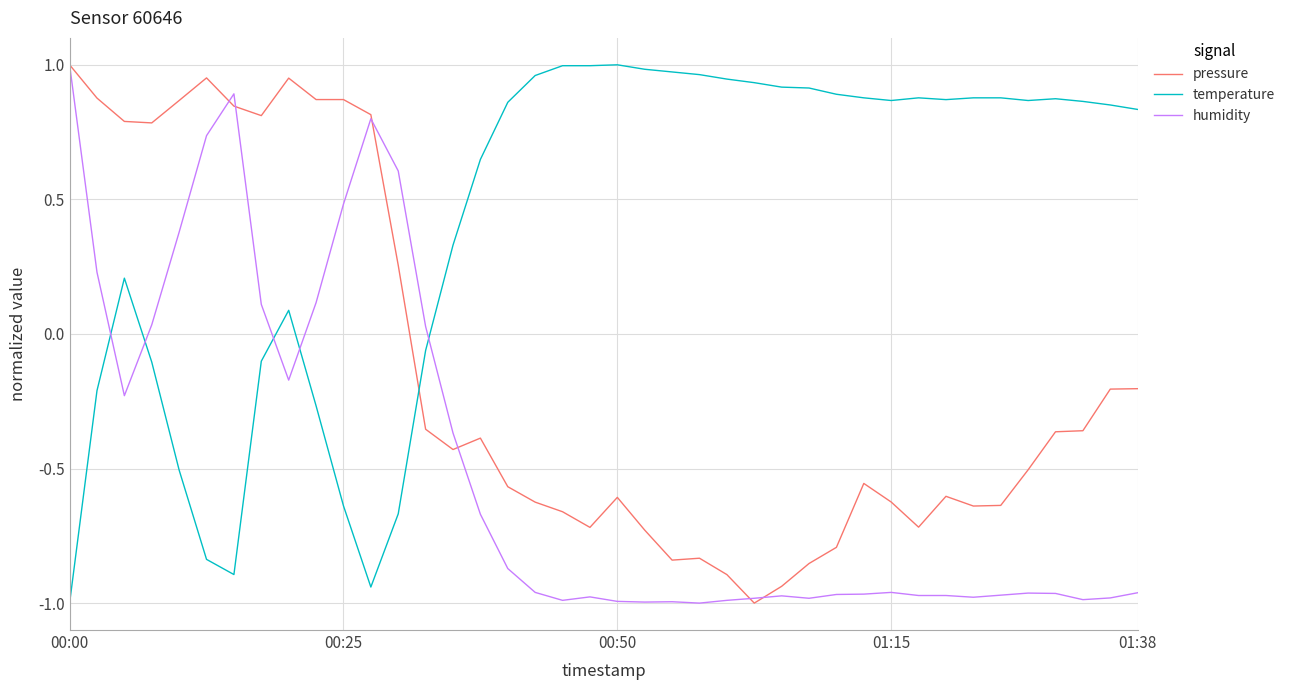

Which series has the largest total across all categories?

temperature